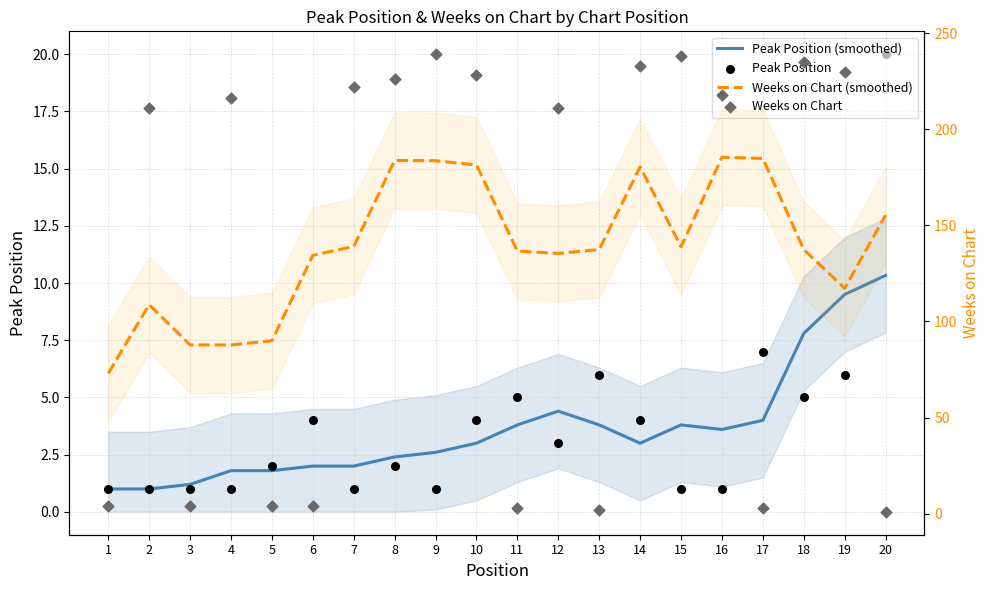

Which series has the largest total across all categories?

Weeks on Chart (smoothed)